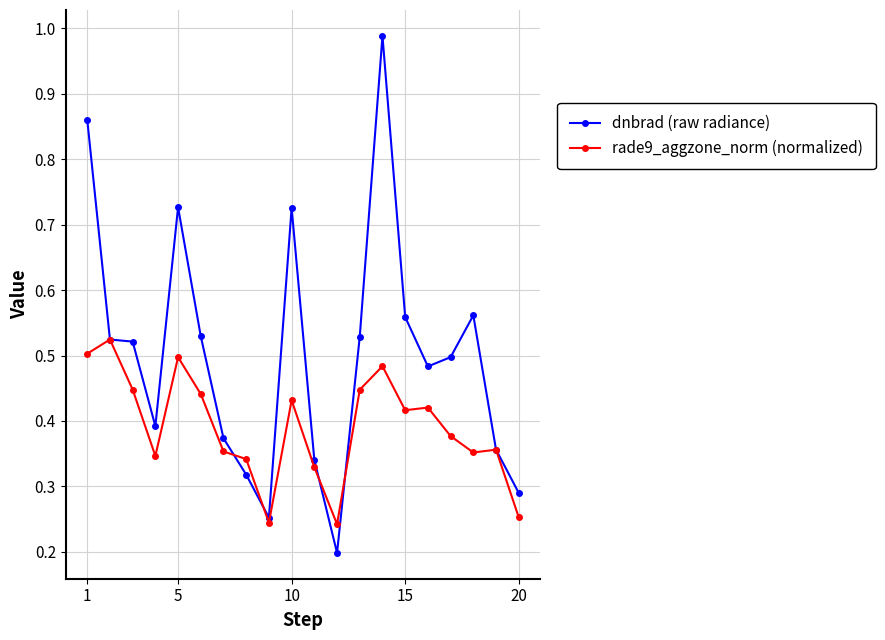

Which series has the largest total across all categories?

dnbrad (raw radiance)